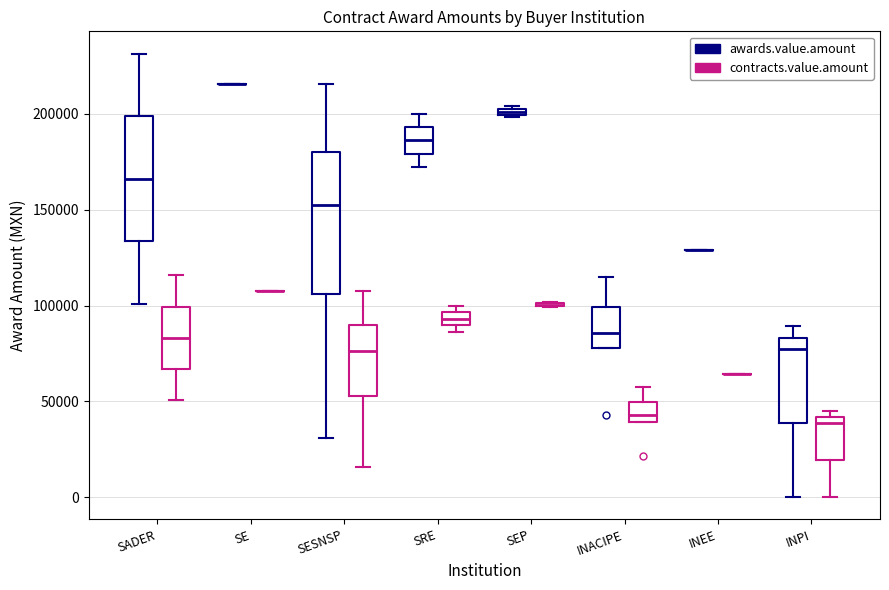

Comparing the boxes themselves (not the whiskers), which one is the tallest?

SESNSP (awards.value.amount)